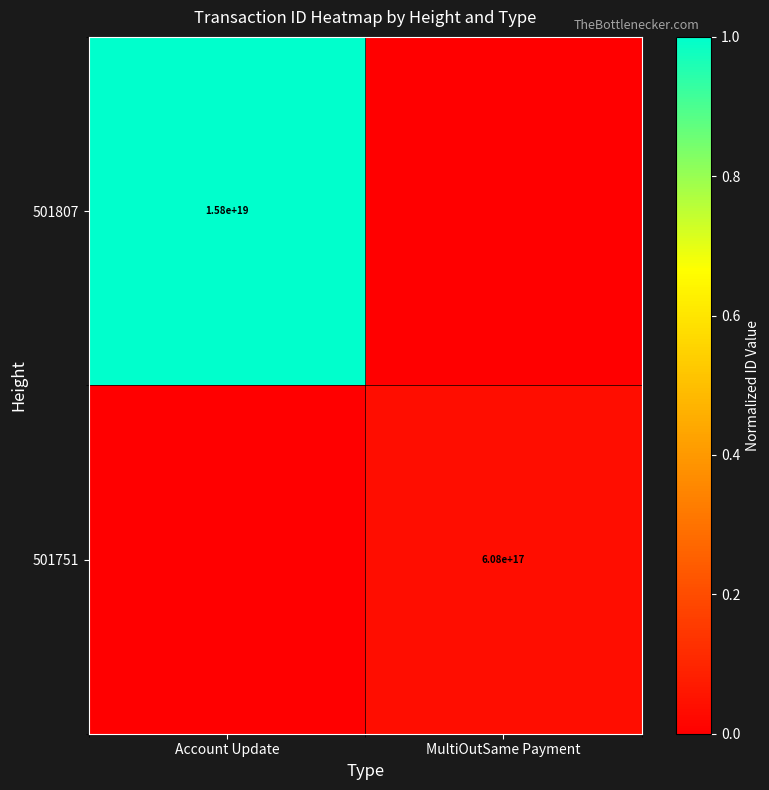

Which has a higher value, Account Update or MultiOutSame Payment?

Account Update